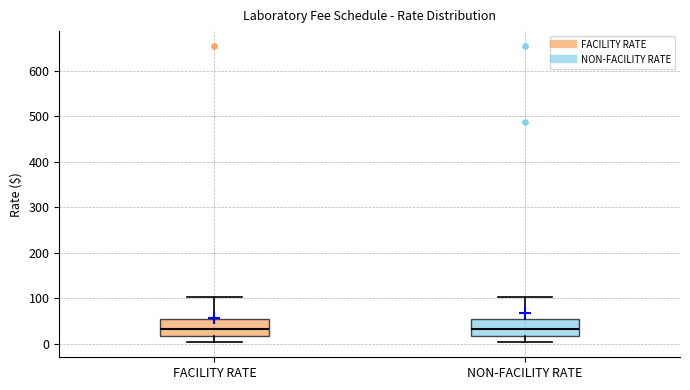

Reading left to right, transcribe this box plot: for each box, give where its median line is, the range the box spans, and where its two whiskers end, as read against the y-axis. The values are not printed on the chart, so give them approximately, as read against the axis.

FACILITY RATE: median 30, box 20 to 50, whiskers 0 to 100
NON-FACILITY RATE: median 30, box 20 to 50, whiskers 0 to 100